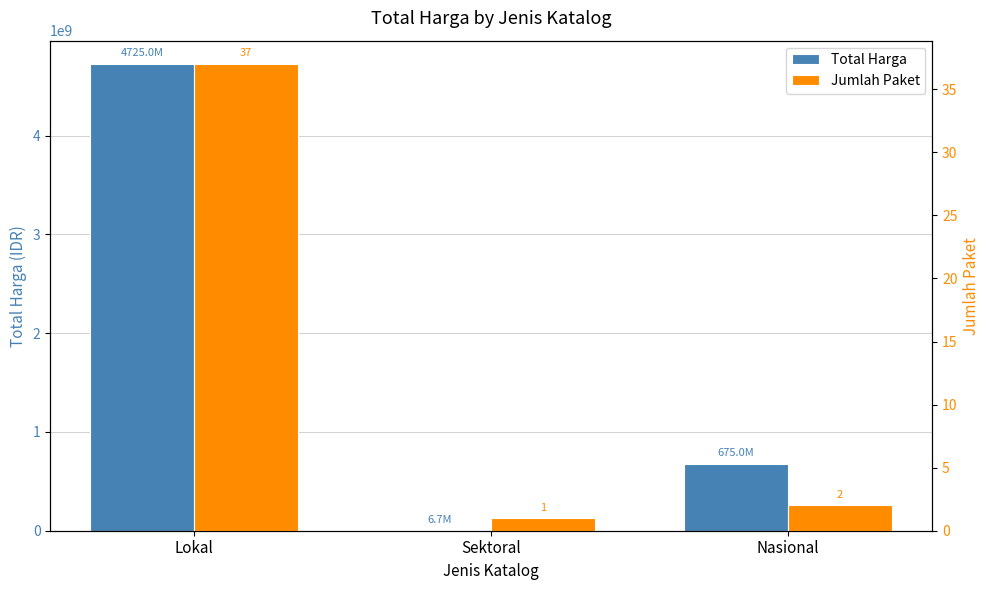

At which category is the sum across all series the highest?

Lokal